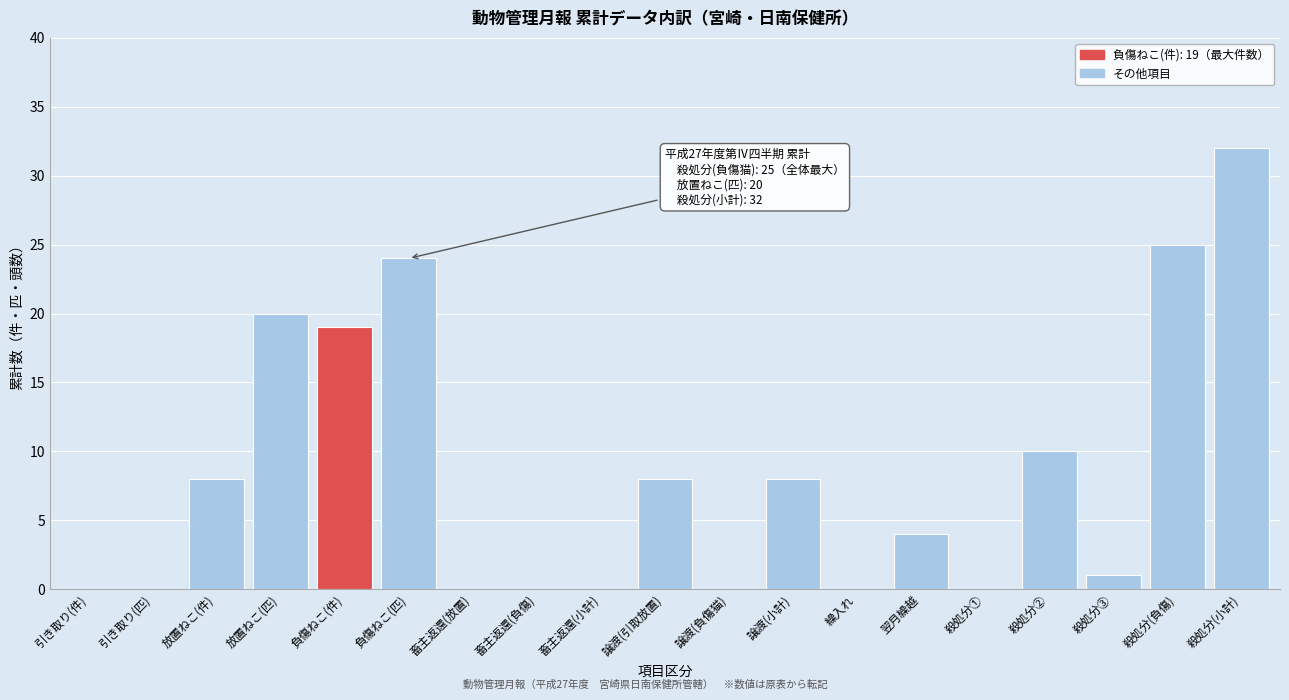

Reading left to right, transcribe all the data shown in this chart.

引き取り(件)=0	引き取り(匹)=0	放置ねこ(件)=8	放置ねこ(匹)=20	負傷ねこ(件)=19	負傷ねこ(匹)=24	畜主返還(放置)=0	畜主返還(負傷)=0	畜主返還(小計)=0	譲渡(引取放置)=8	譲渡(負傷猫)=0	譲渡(小計)=8	繰入れ=0	翌月繰越=4	殺処分①=0	殺処分②=10	殺処分③=1	殺処分(負傷)=25	殺処分(小計)=32